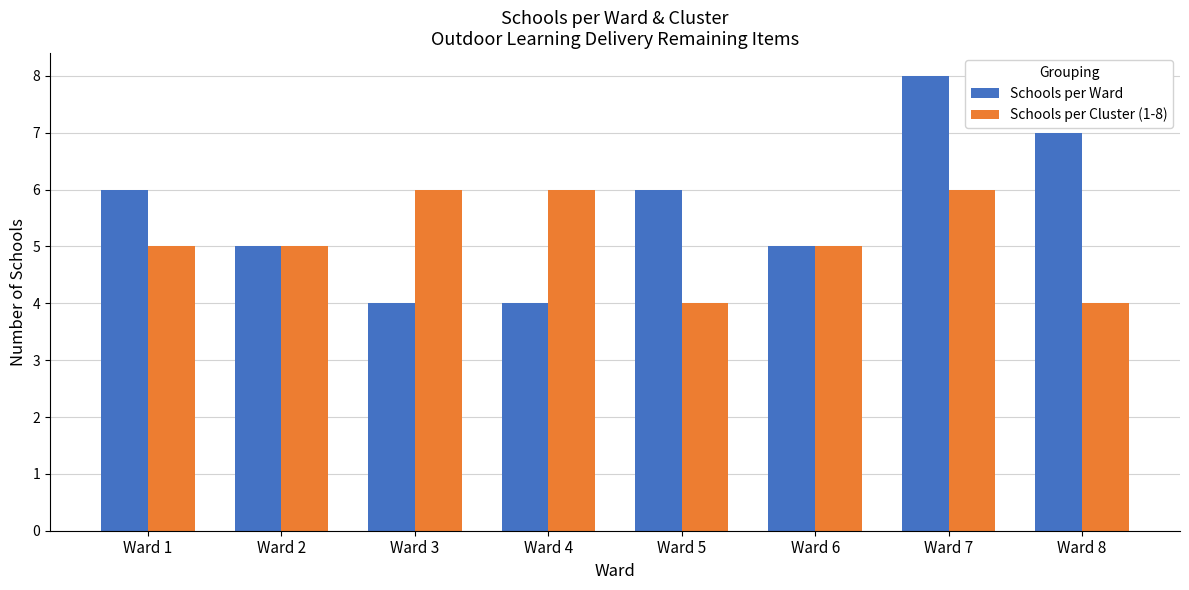

At which category is the sum across all series the highest?

Ward 7